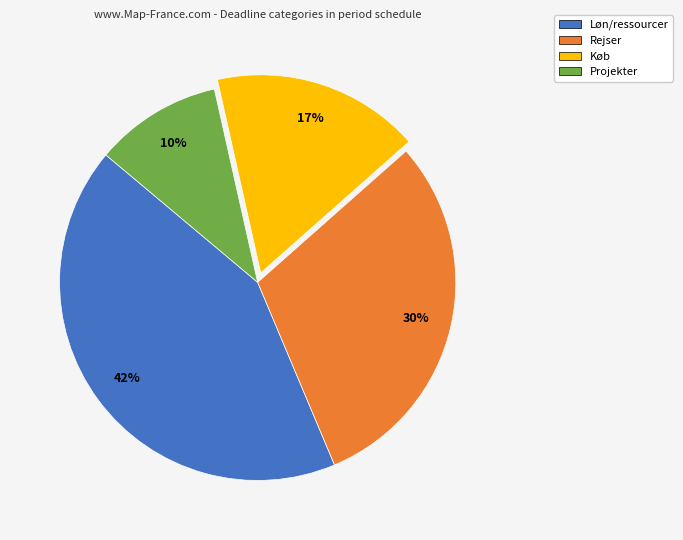

Is Rejser the majority of the pie?

No